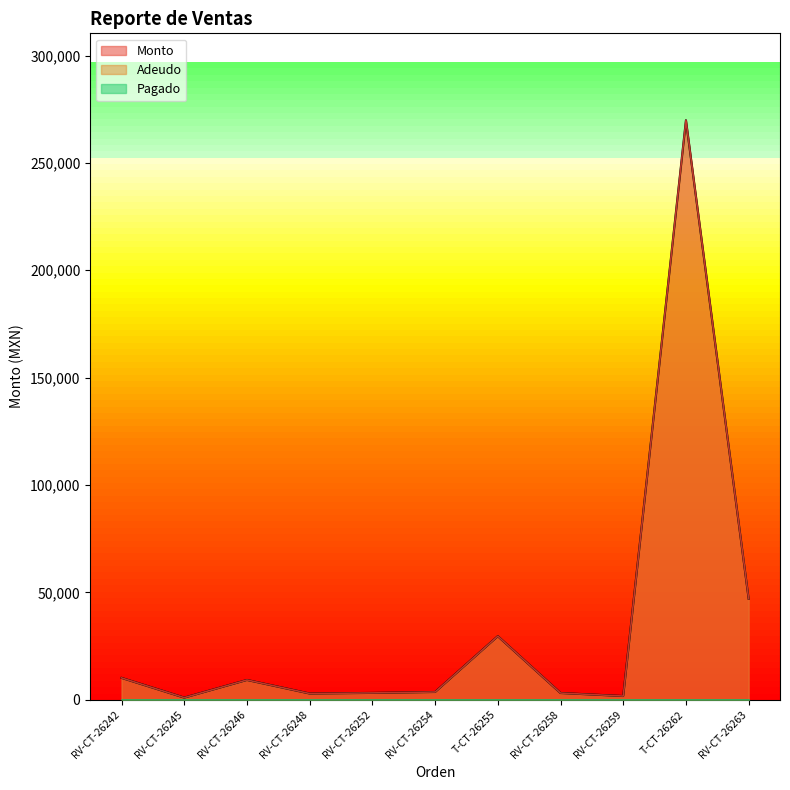

What position from the right is RV-CT-26248?

8